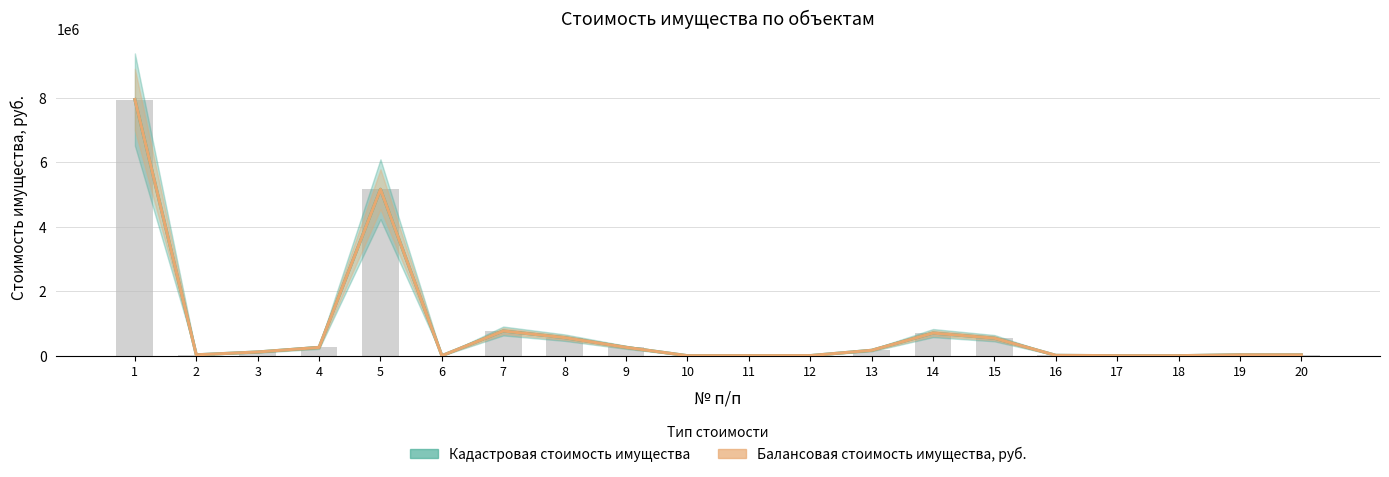

The value of Кадастровая стоимость имущества at 8 is 558594.4. True or false?

True